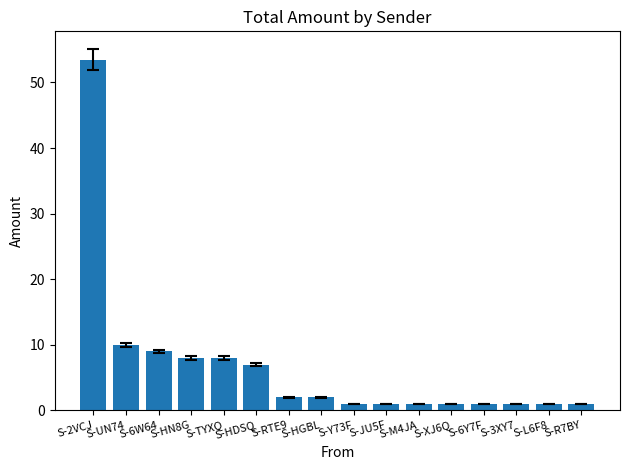

At which label does the data first exceed 2?

S-2VCJ